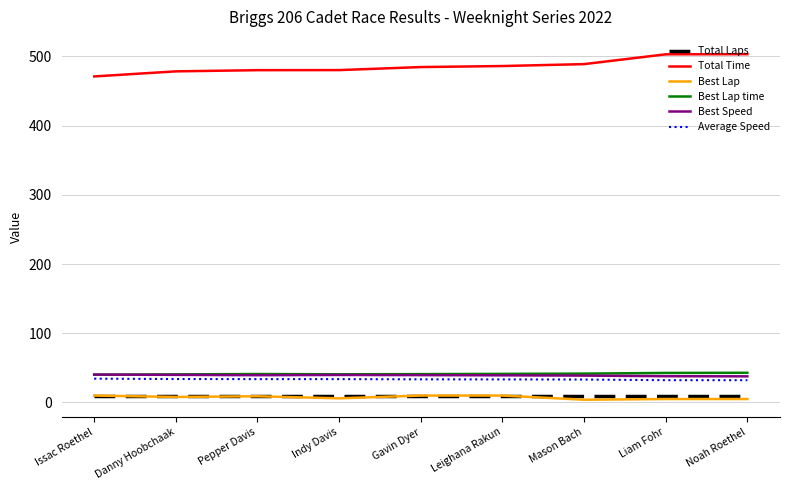

What is the difference between the second highest and second lowest values in the Best Speed series?

1.9